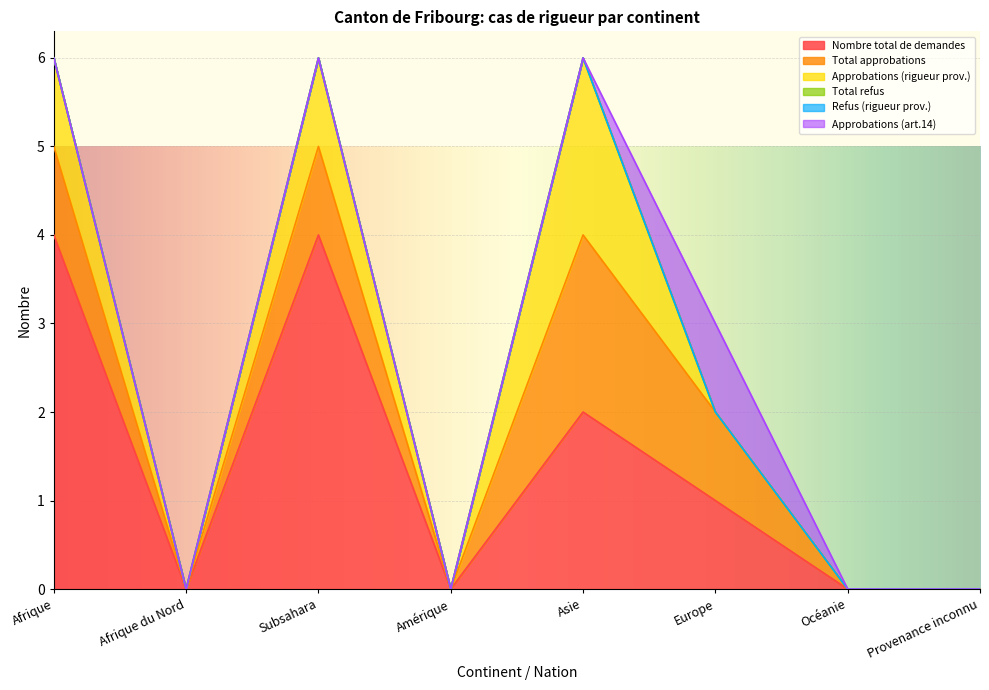

What is the spread (max minus min) of values at Afrique?

4